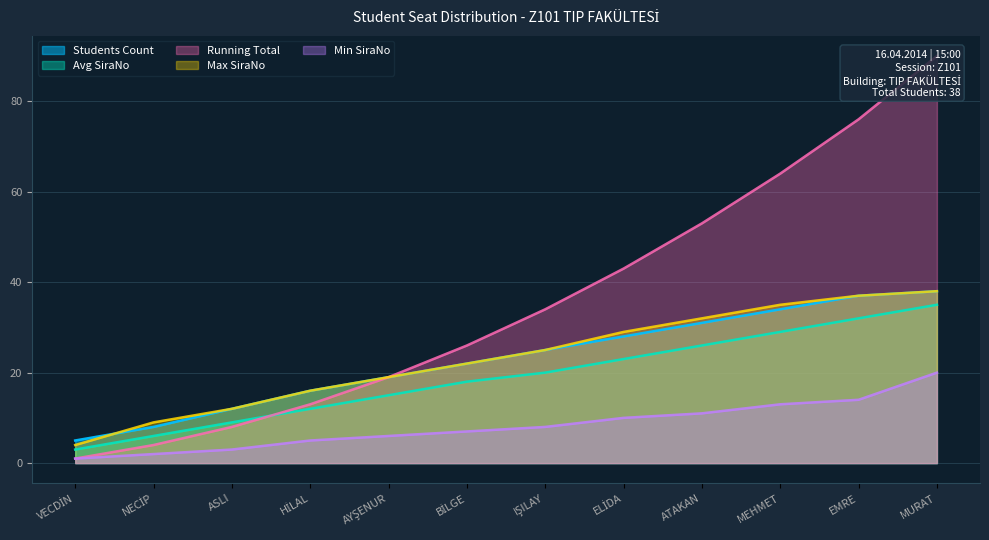

Which category has the lowest value in the Min SiraNo series?

VECDİN